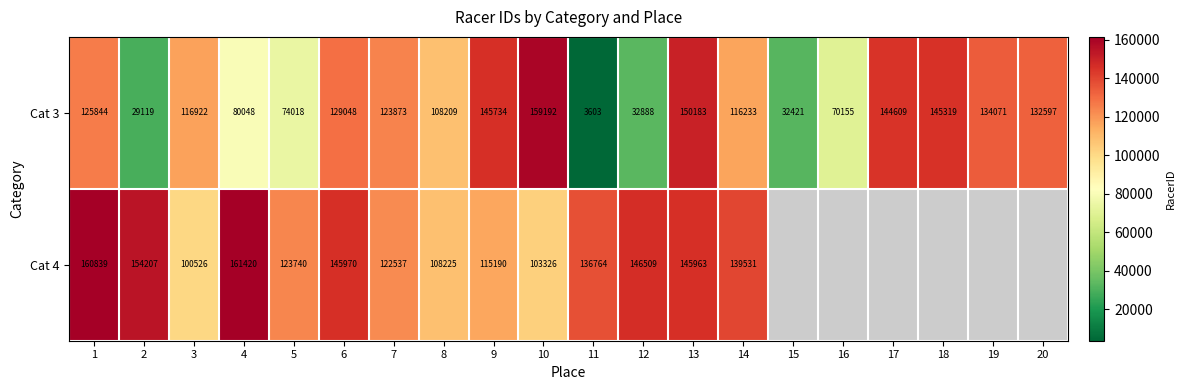

What is the difference between the Cat 3 values at 19 and 4?

54023